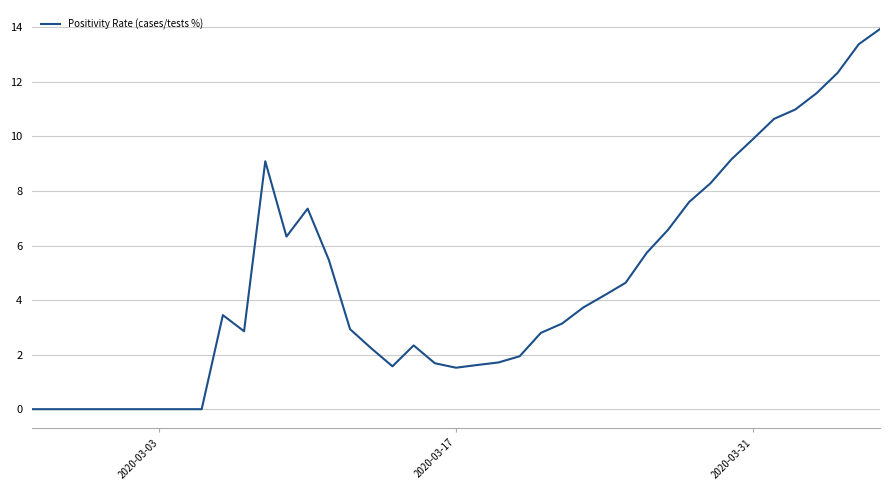

What is the sum of all values?

190.7